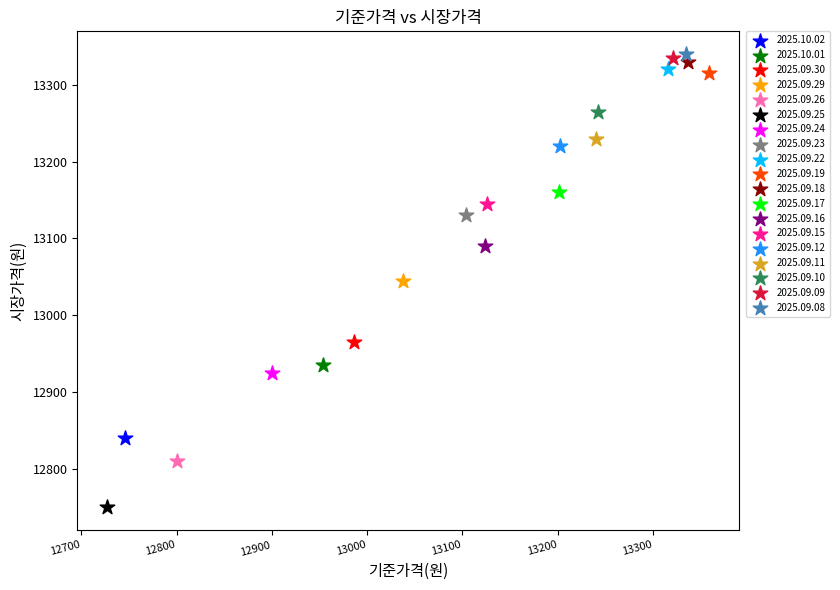

What are all the series names shown in the legend?

2025.10.02, 2025.10.01, 2025.09.30, 2025.09.29, 2025.09.26, 2025.09.25, 2025.09.24, 2025.09.23, 2025.09.22, 2025.09.19, 2025.09.18, 2025.09.17, 2025.09.16, 2025.09.15, 2025.09.12, 2025.09.11, 2025.09.10, 2025.09.09, 2025.09.08